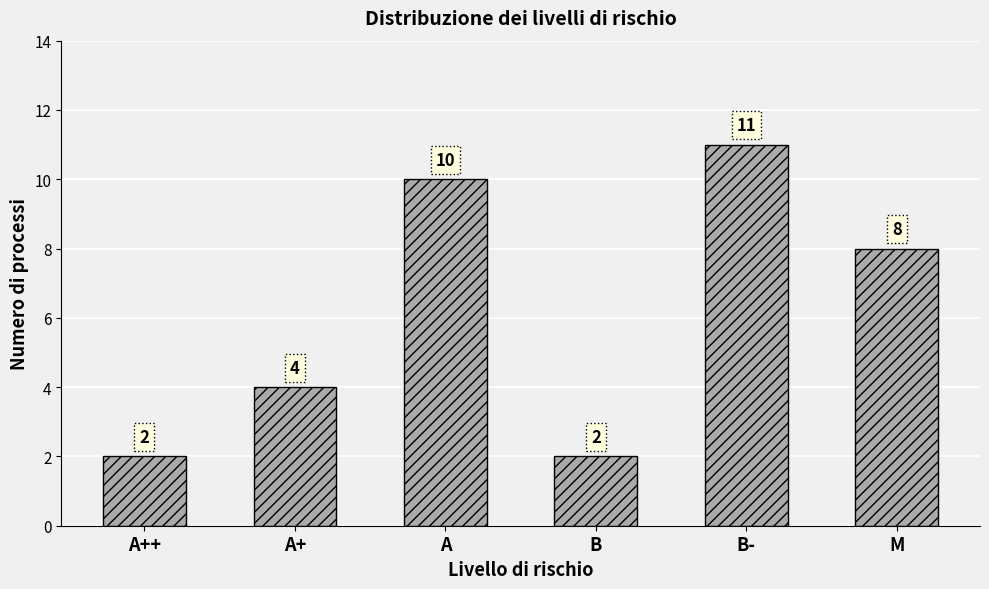

What is the average value?

6